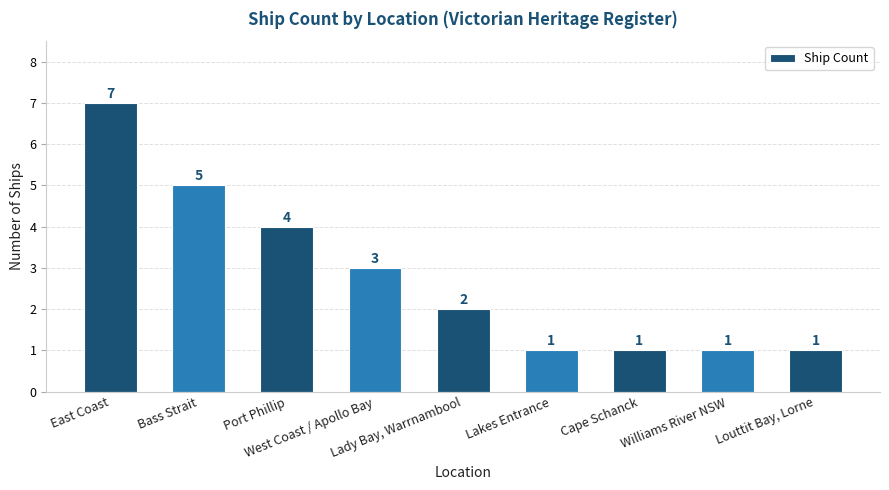

What is the maximum value shown in the chart?

7